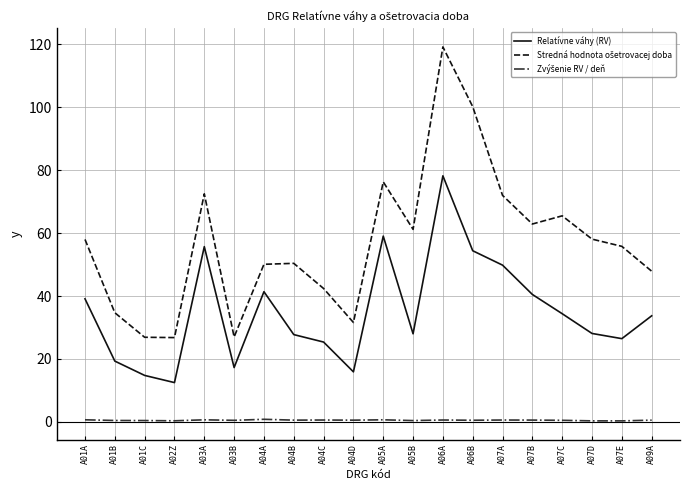

What is the maximum value shown in the chart?

119.2